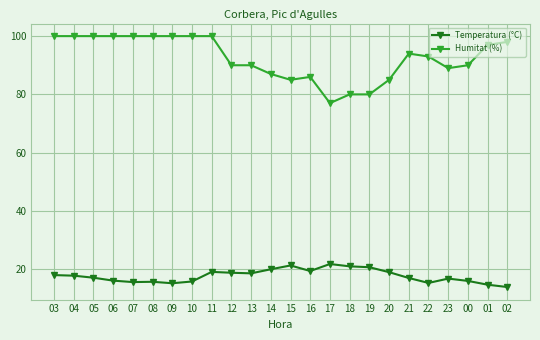

Where does the Humitat (%) series first go above 94?

03